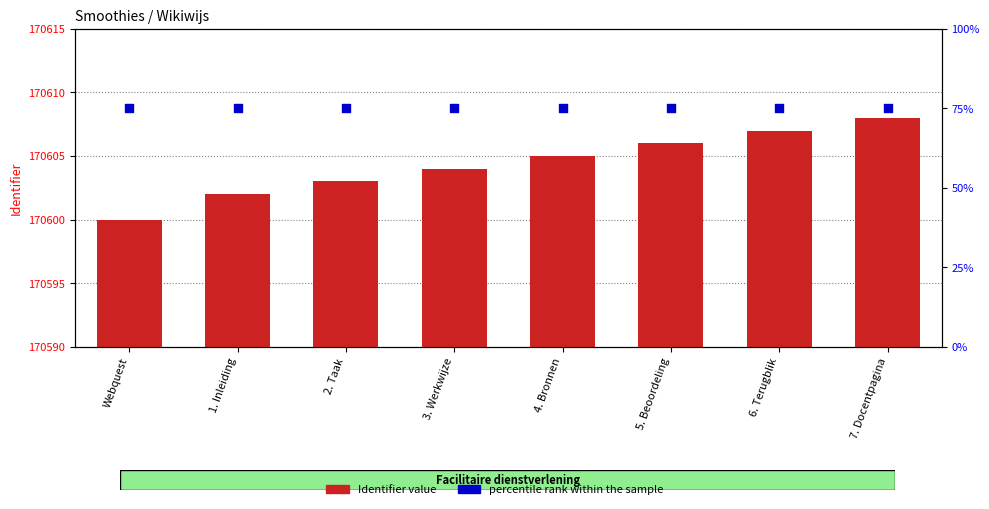

What are all the series names shown in the legend?

Identifier value, percentile rank within the sample